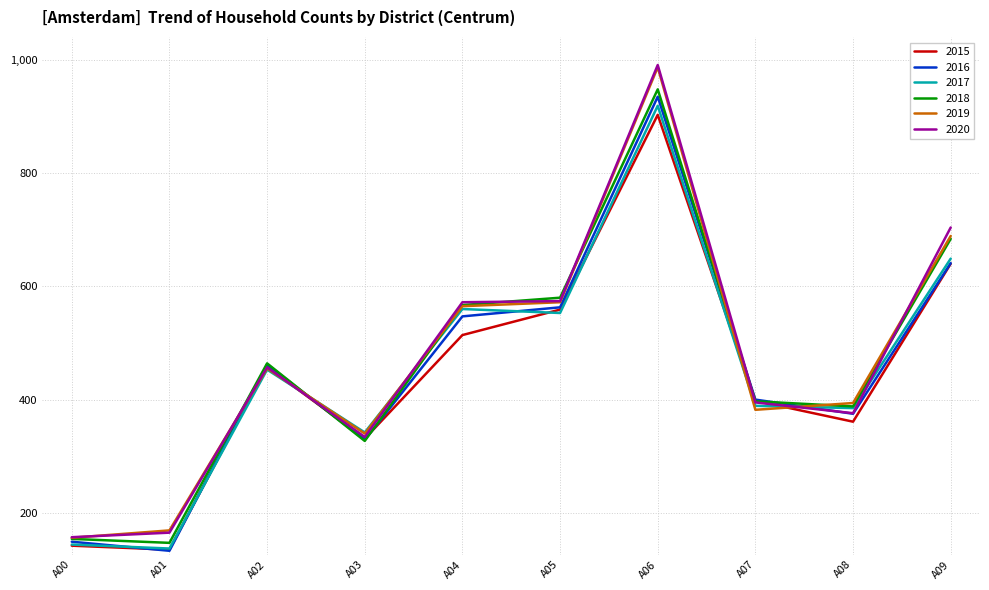

What is the smallest value displayed?

133